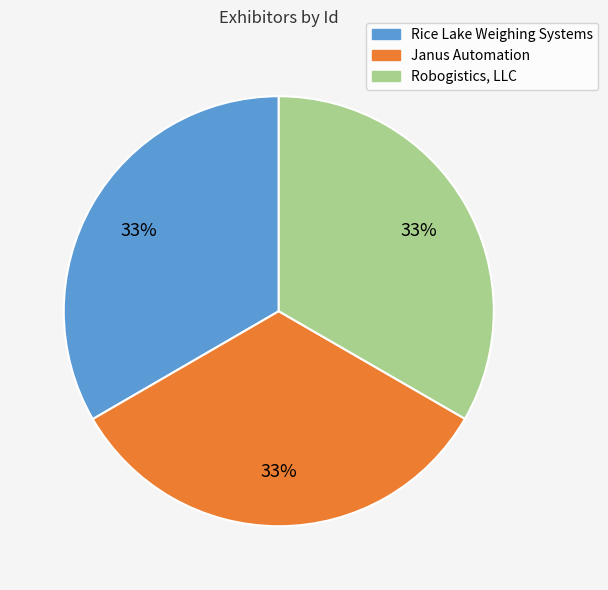

Does Rice Lake Weighing Systems account for over 50% of the chart?

No